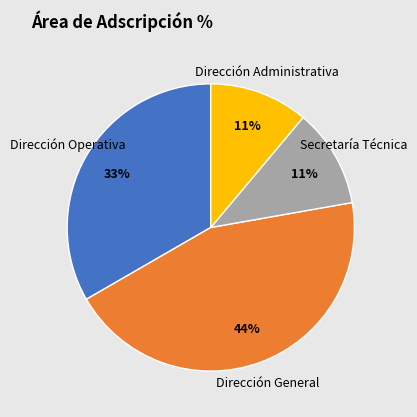

To the nearest percent, what portion does Secretaría Técnica represent?

11%